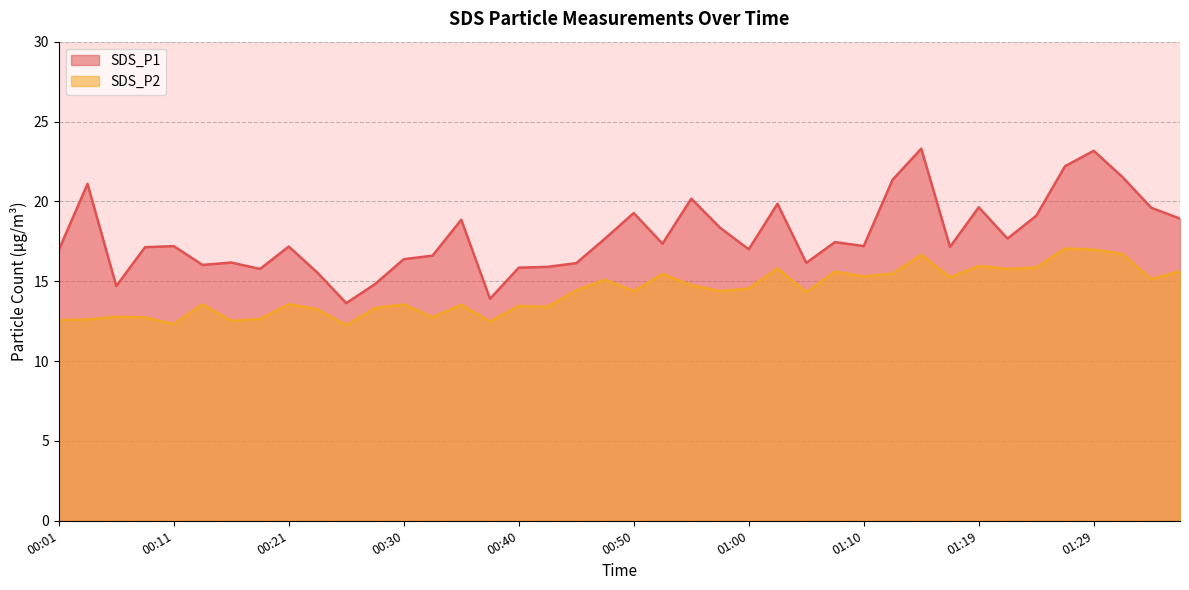

Reading right to left, transcribe all the data shown in this chart.

SDS_P1: 18.9	19.6	21.5	23.2	22.2	19.1	17.7	19.6	17.1	23.3	21.4	17.2	17.4	16.1	19.9	17.0	18.4	20.2	17.4	19.3	17.7	16.1	15.9	15.8	13.9	18.9	16.6	16.4	14.8	13.6	15.5	17.2	15.8	16.2	16.0	17.2	17.1	14.7	21.1	16.9
SDS_P2: 15.6	15.1	16.7	17.0	17.1	15.8	15.8	15.9	15.2	16.6	15.5	15.3	15.6	14.3	15.8	14.6	14.4	14.8	15.4	14.4	15.1	14.4	13.4	13.4	12.5	13.5	12.8	13.6	13.3	12.2	13.2	13.6	12.6	12.5	13.6	12.3	12.7	12.8	12.6	12.6